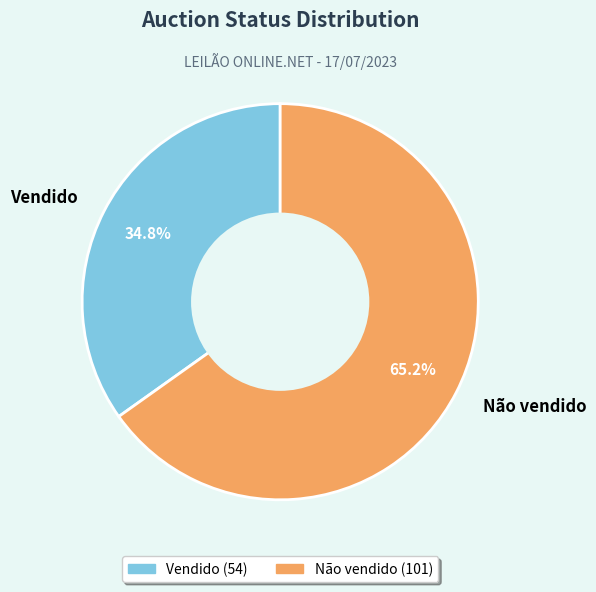

The Vendido slice represents 35% of the pie. True or false?

True